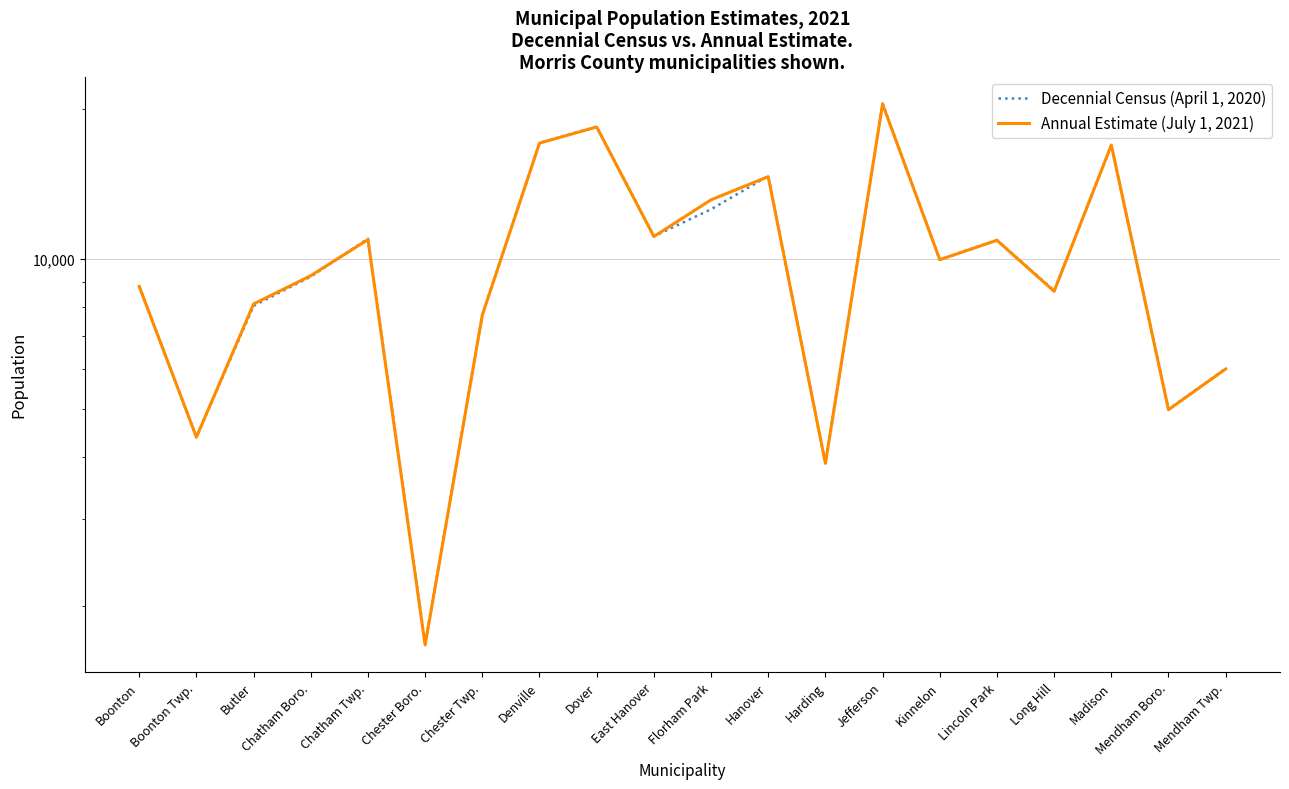

Is it true that Annual Estimate (July 1, 2021) equals 1672 at Chester Boro.?

True